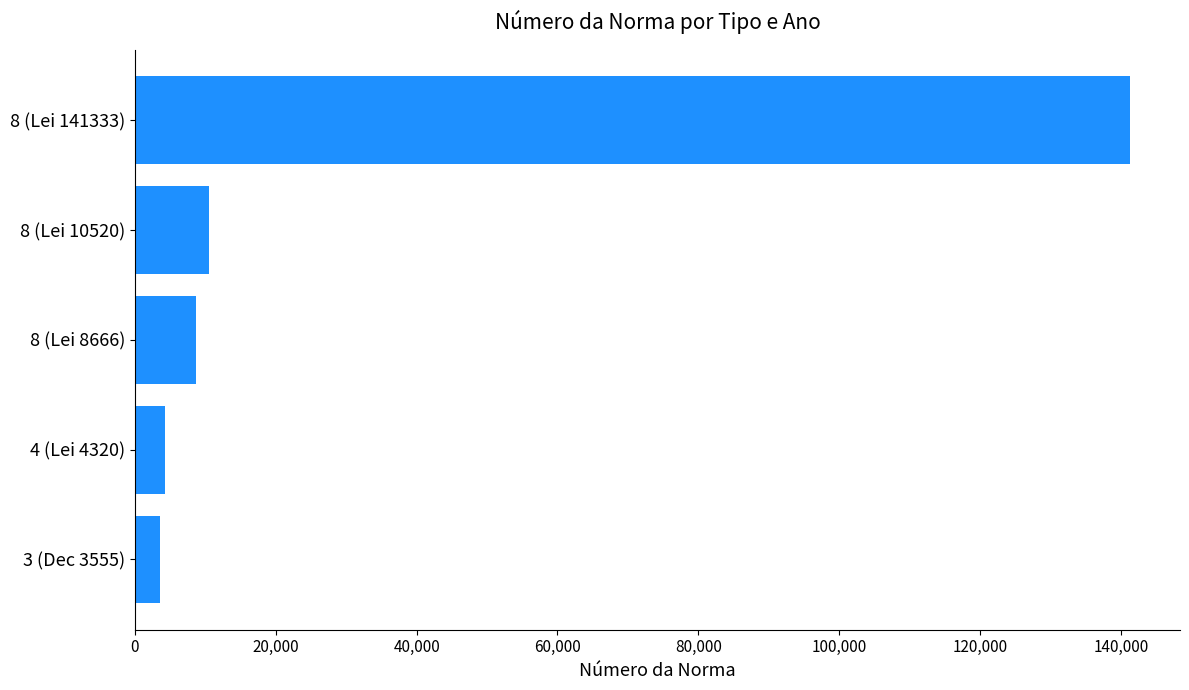

At which label is the value closest to 72444?

8 (Lei 10520)